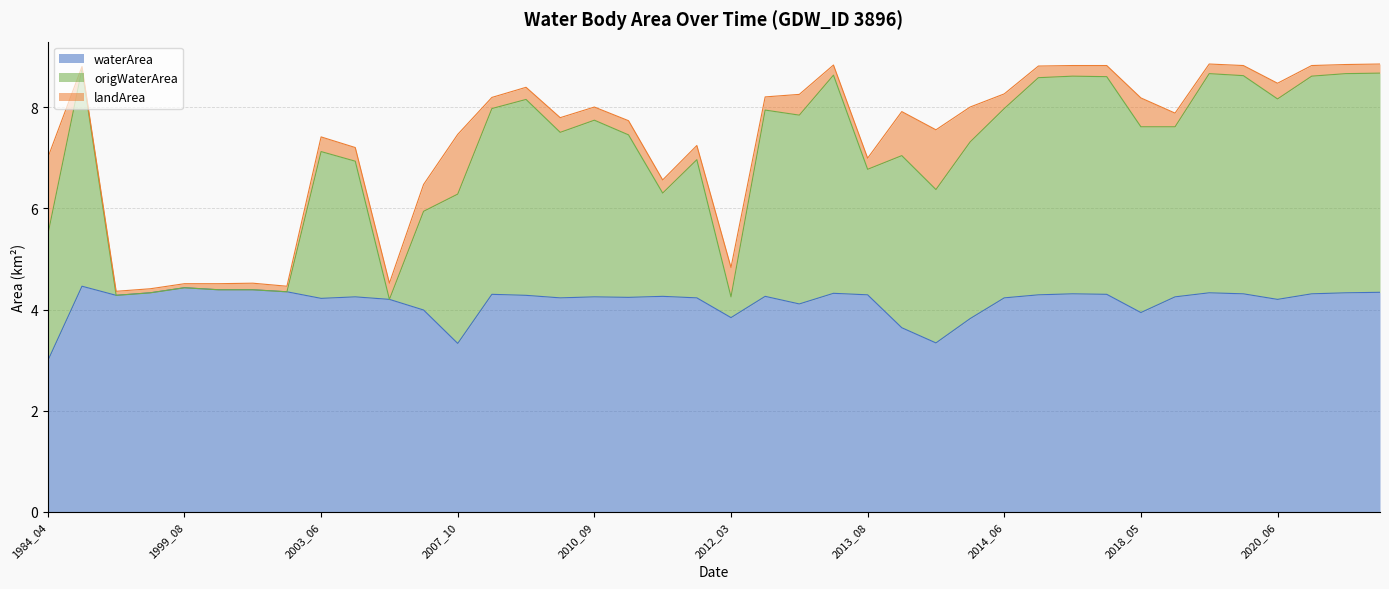

True or false: landArea has more than 0 points higher than both neighbors.

True